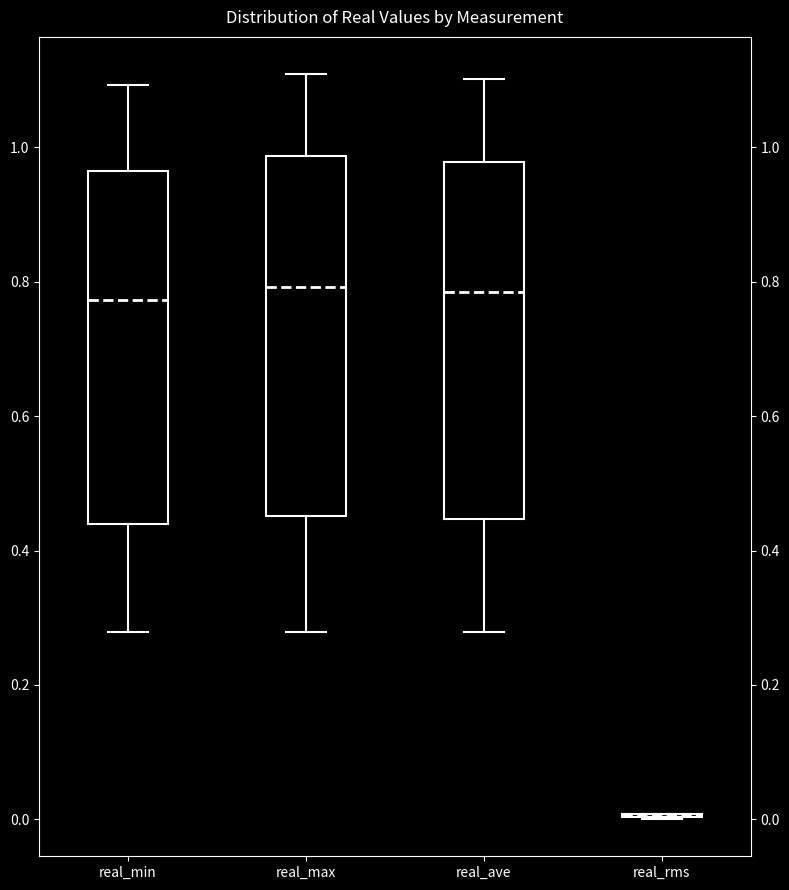

Reading left to right, transcribe this box plot: for each box, give where its median line is, the range the box spans, and where its two whiskers end, as read against the y-axis. The values are not printed on the chart, so give them approximately, as read against the axis.

real_min: median 0.78, box 0.44 to 0.96, whiskers 0.28 to 1.10
real_max: median 0.80, box 0.46 to 0.98, whiskers 0.28 to 1.10
real_ave: median 0.78, box 0.44 to 0.98, whiskers 0.28 to 1.10
real_rms: box collapsed to a line at 0.00, whiskers 0.00 to 0.00